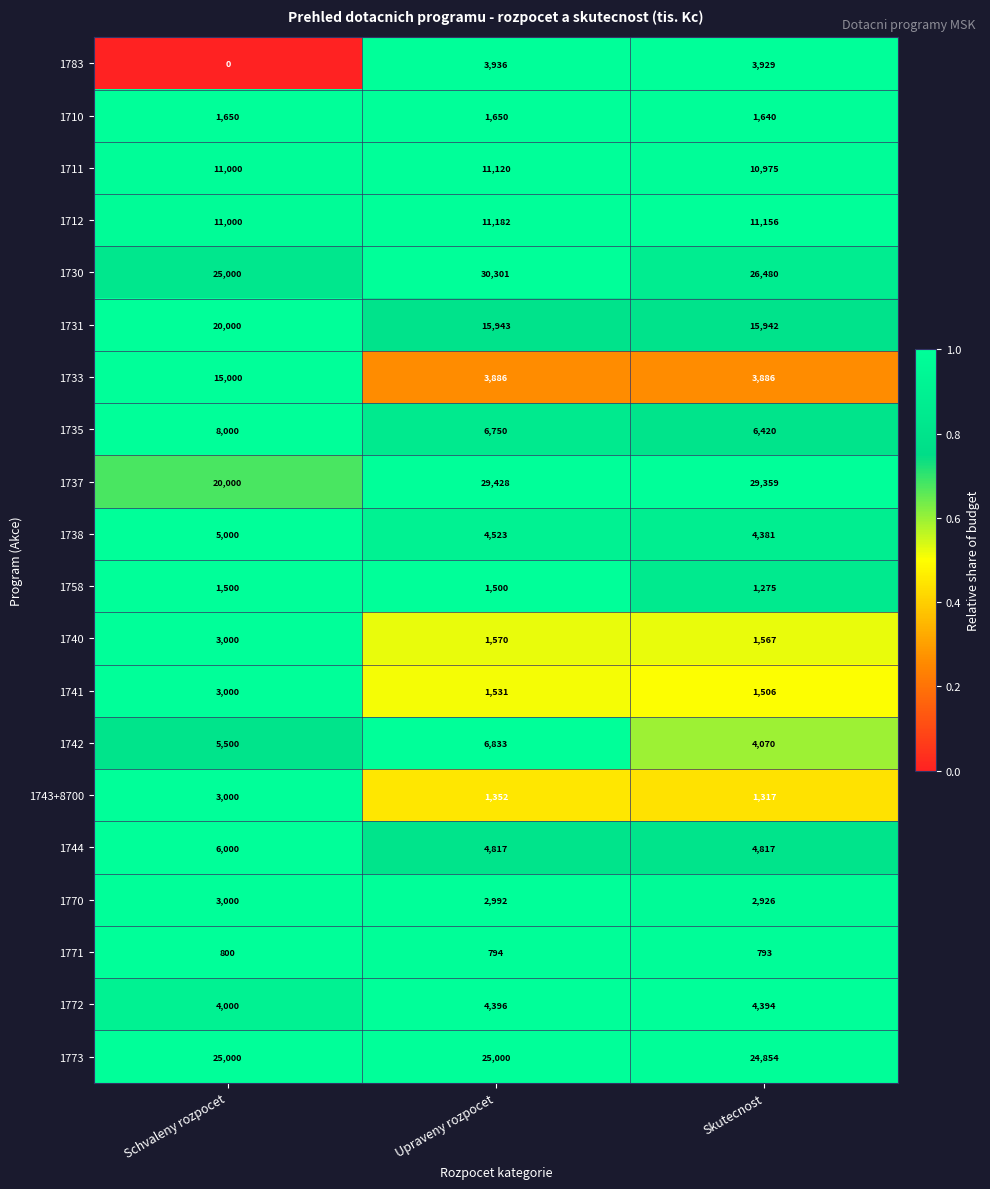

Which series has the largest range (max minus min)?

1733